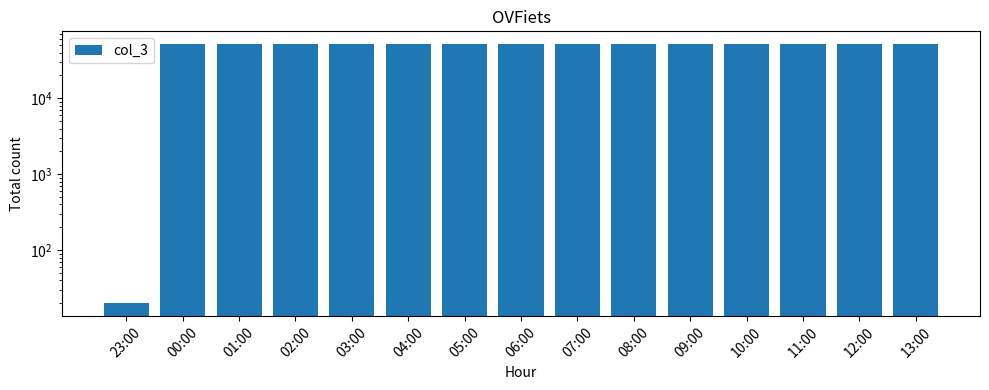

What is the approximate value at 00:00?

51412